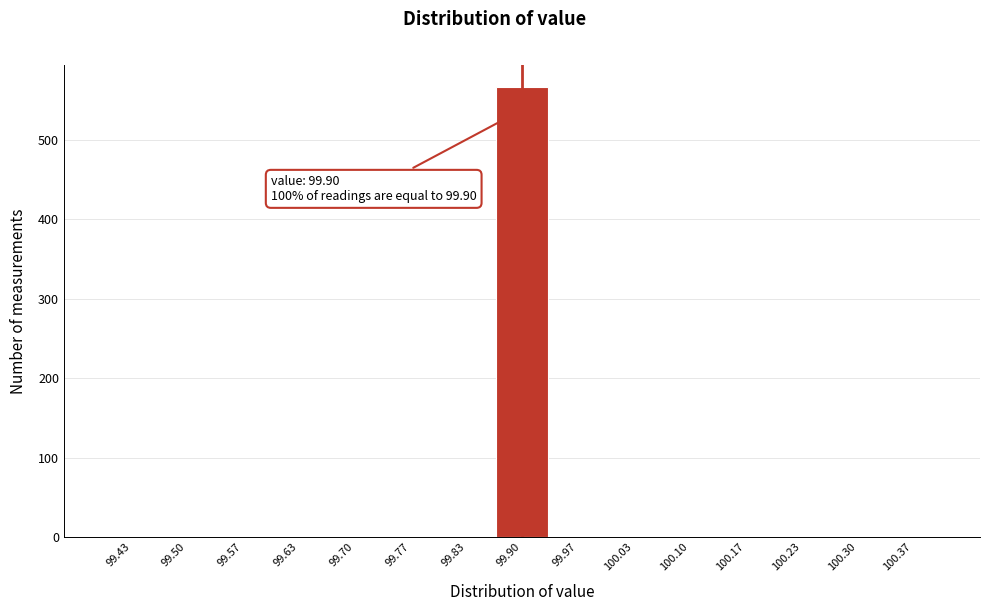

Over which range of the x-axis is the bar tallest?

99.87 to 99.93